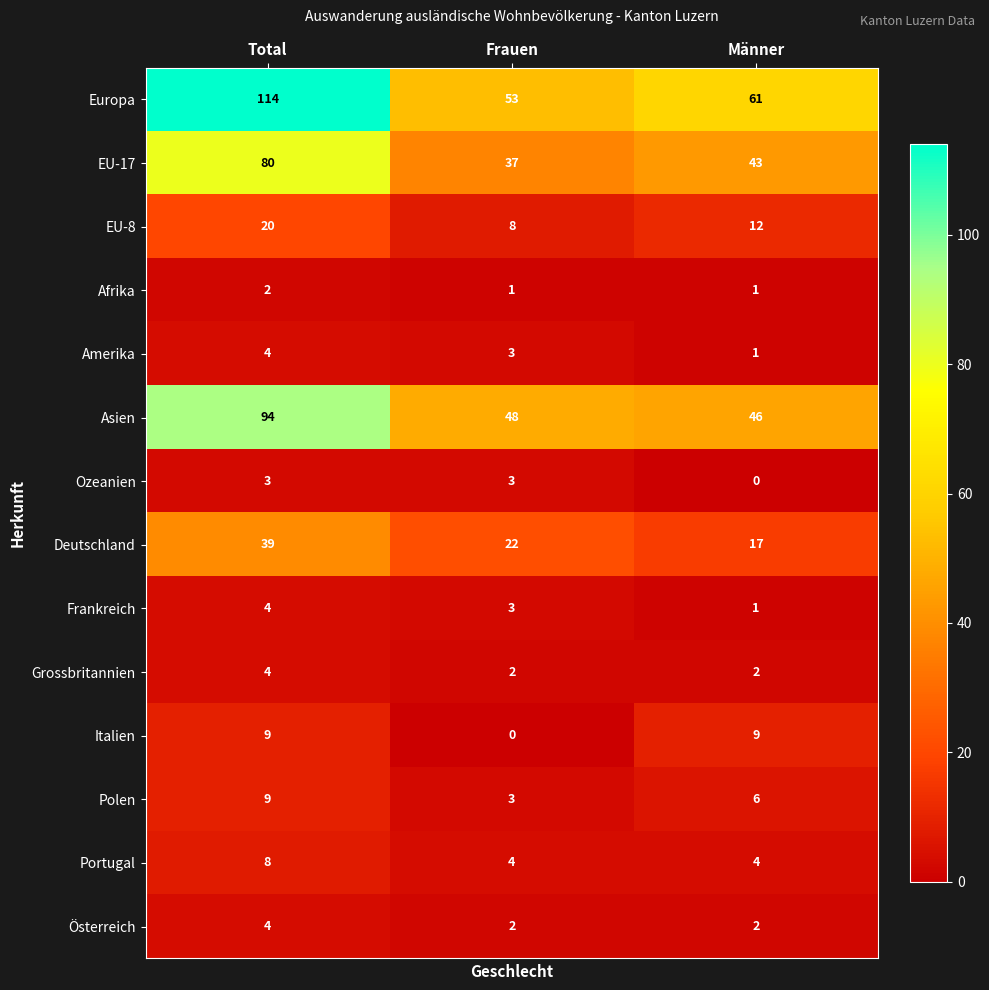

Between Total and Frauen, which series saw the biggest shift?

Europa